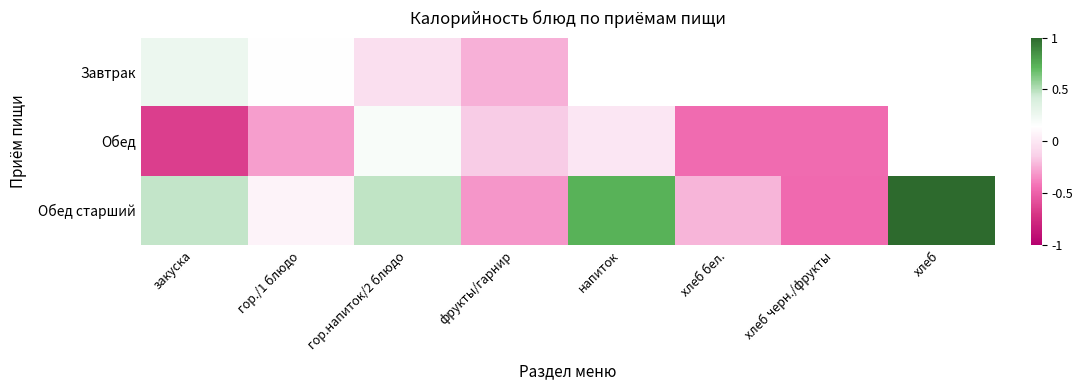

At how many categories does at least one series exceed 0?

5